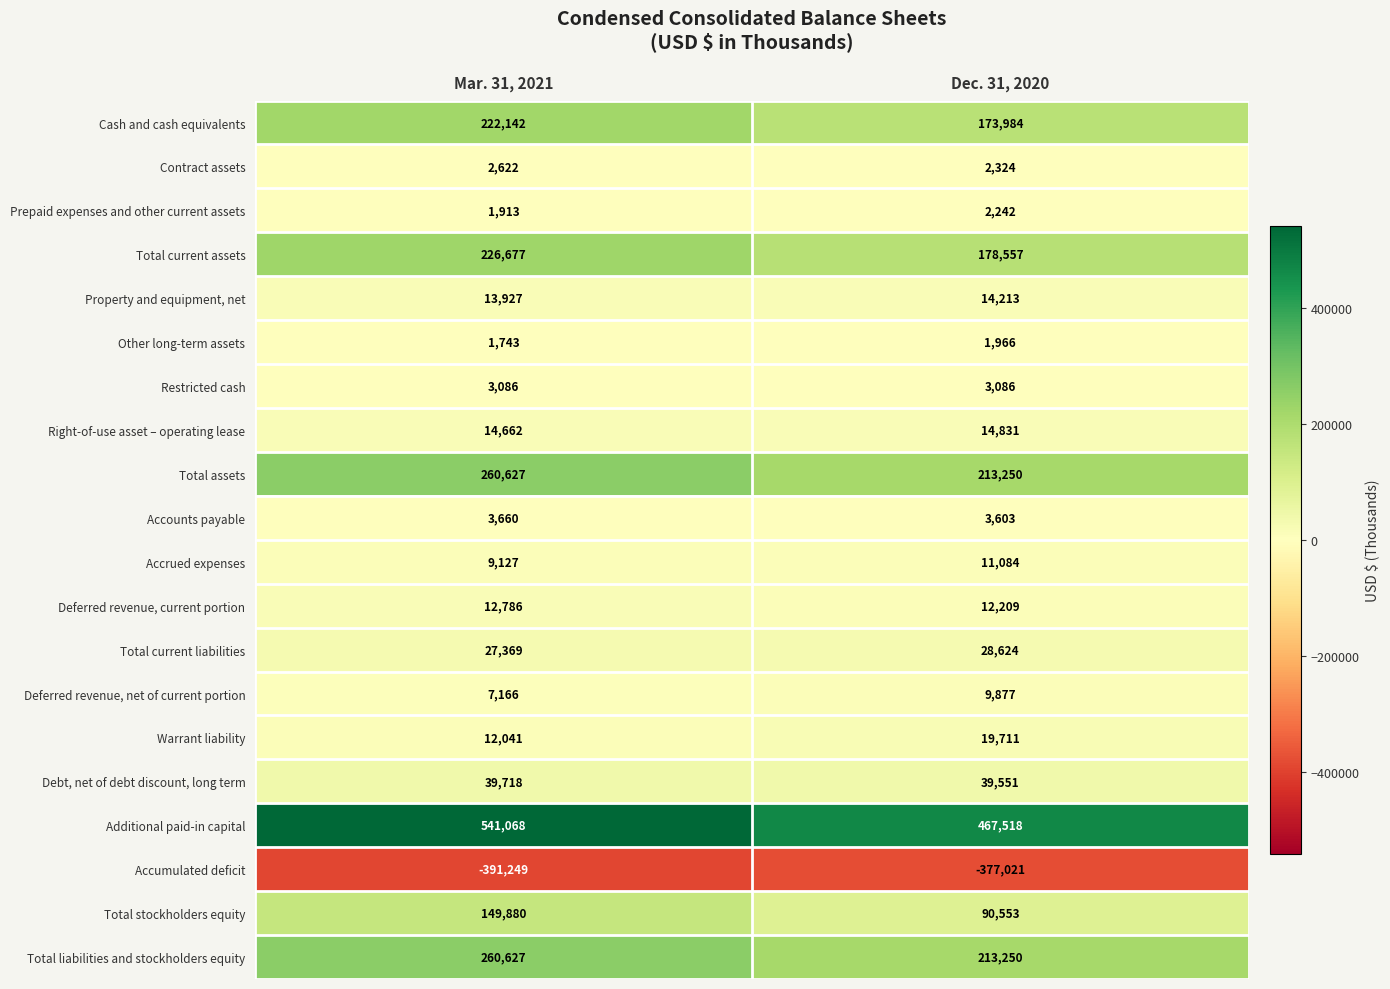

What is the highest value of the Debt, net of debt discount, long term series?

39718